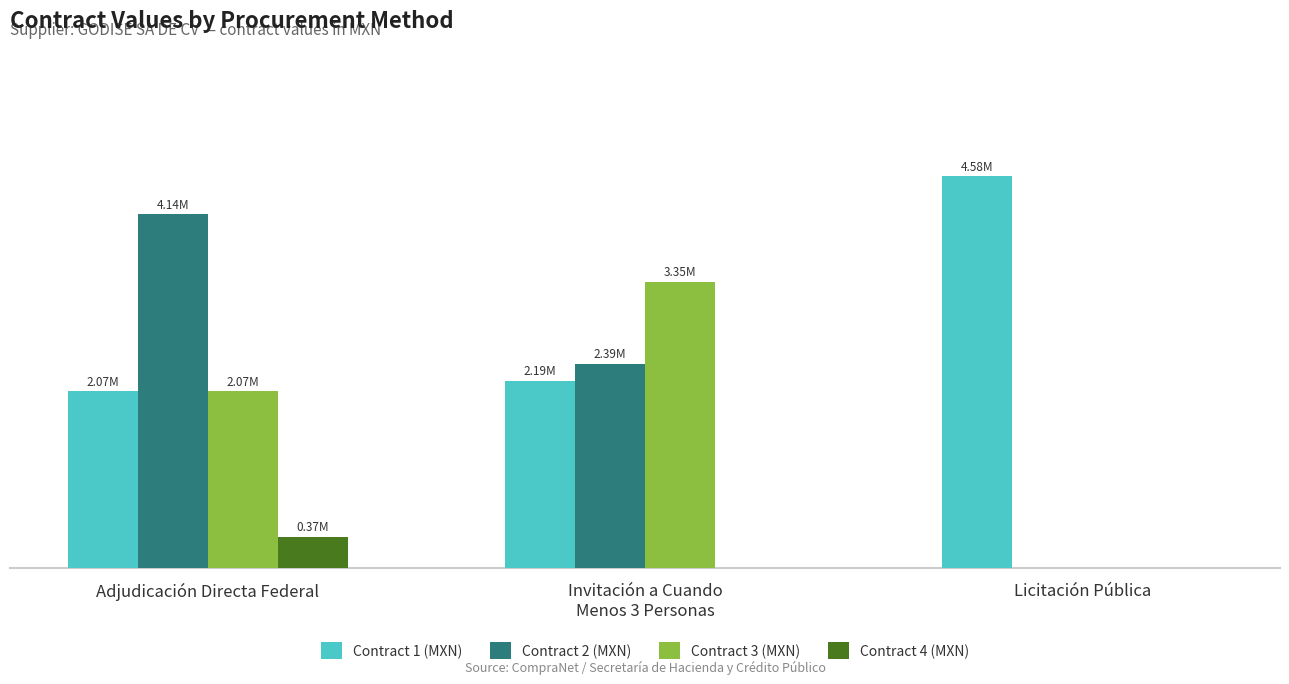

What position from the left is Invitación a Cuando
Menos 3 Personas?

2